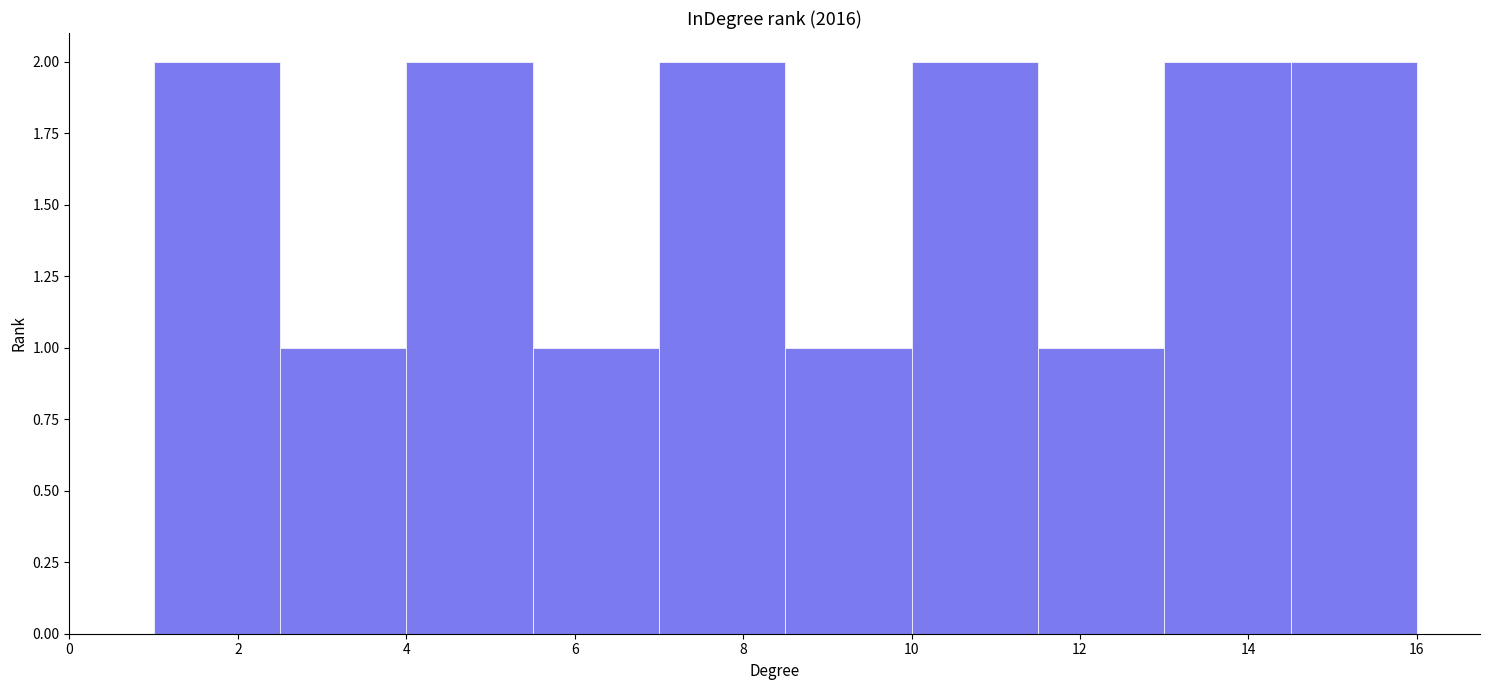

Reading left to right, transcribe this chart: for each bar, give the range it covers on the x-axis and its height. Neither the bar edges nor the heights are printed on the chart, so give them approximately, as read against the axes.

1.0 to 2.5: 2
2.5 to 4.0: 1
4.0 to 5.5: 2
5.5 to 7.0: 1
7.0 to 8.5: 2
8.5 to 10.0: 1
10.0 to 11.5: 2
11.5 to 13.0: 1
13.0 to 14.5: 2
14.5 to 16.0: 2